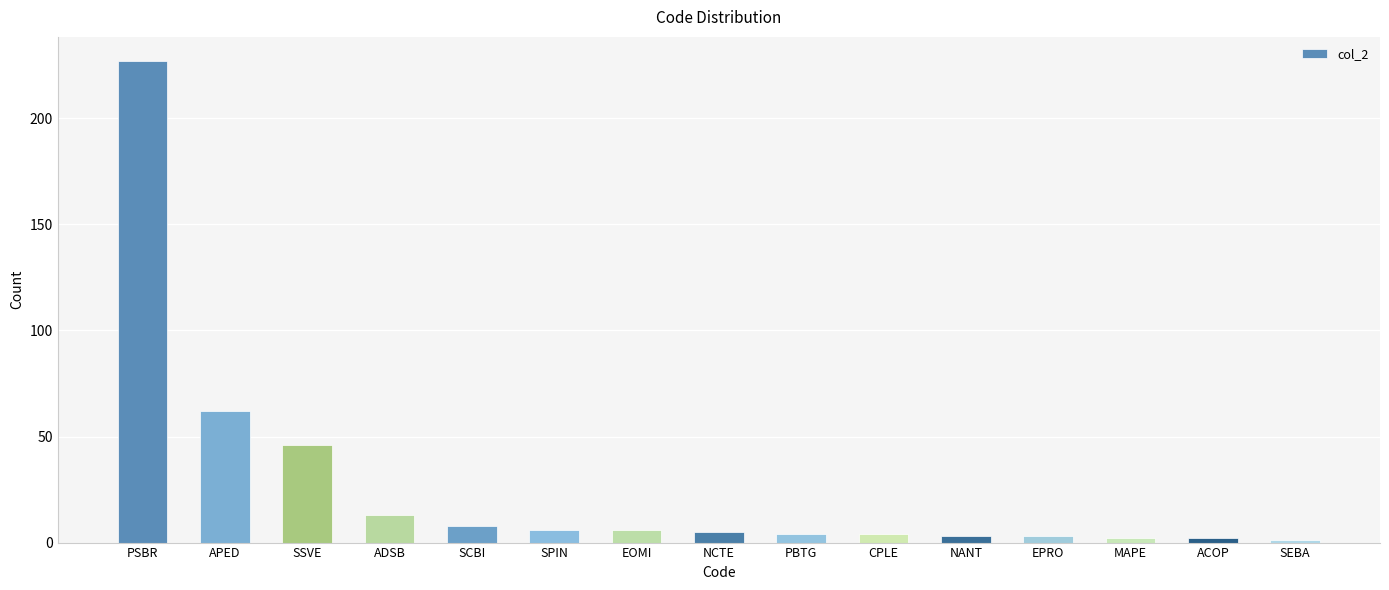

What is the change in value from SSVE to EOMI?

-40